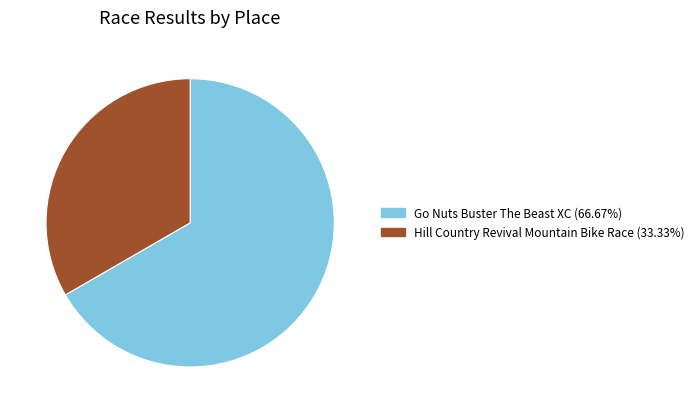

Approximately how many times larger is the value at Go Nuts Buster The Beast XC compared to Hill Country Revival Mountain Bike Race?

2.0